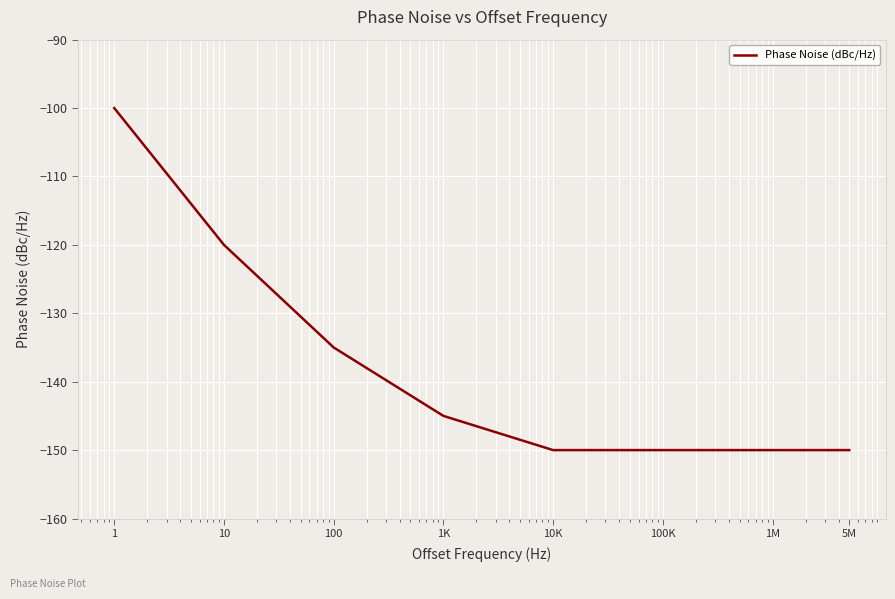

True or false: there are more than 2 points higher than both neighbors.

False